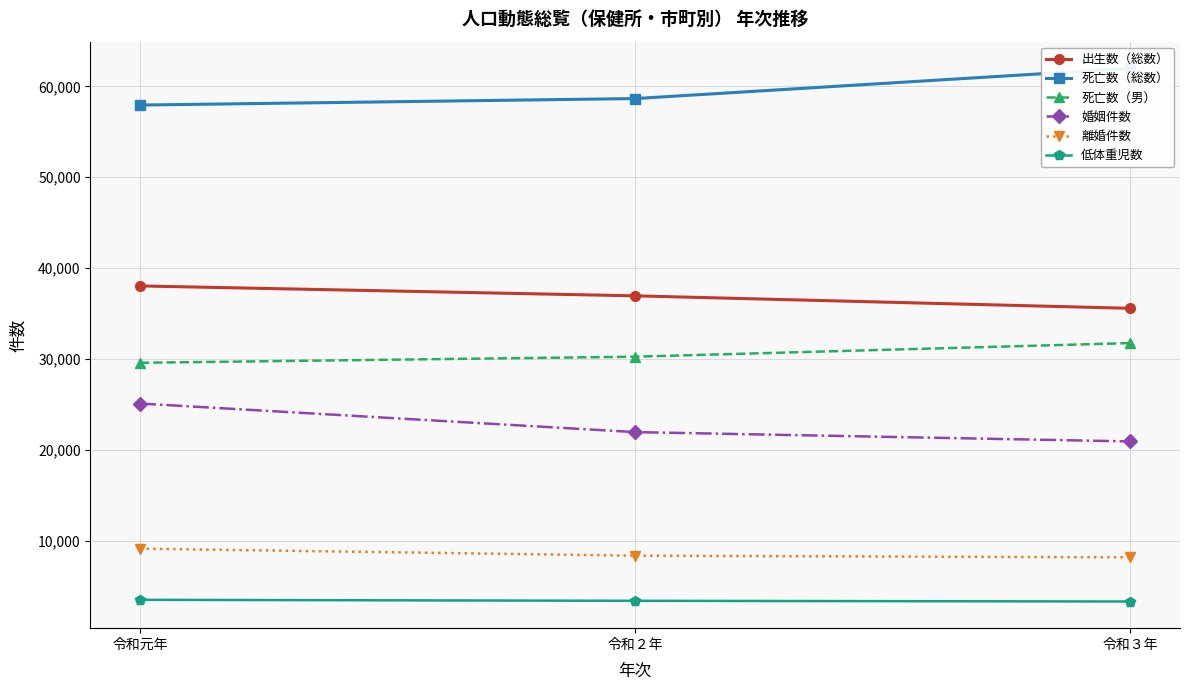

How many categories are shown in the chart?

3